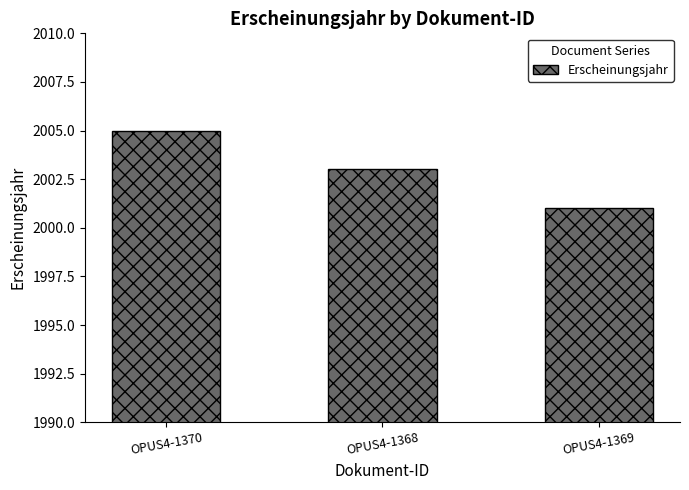

How many values are between 2001 and 2005?

3